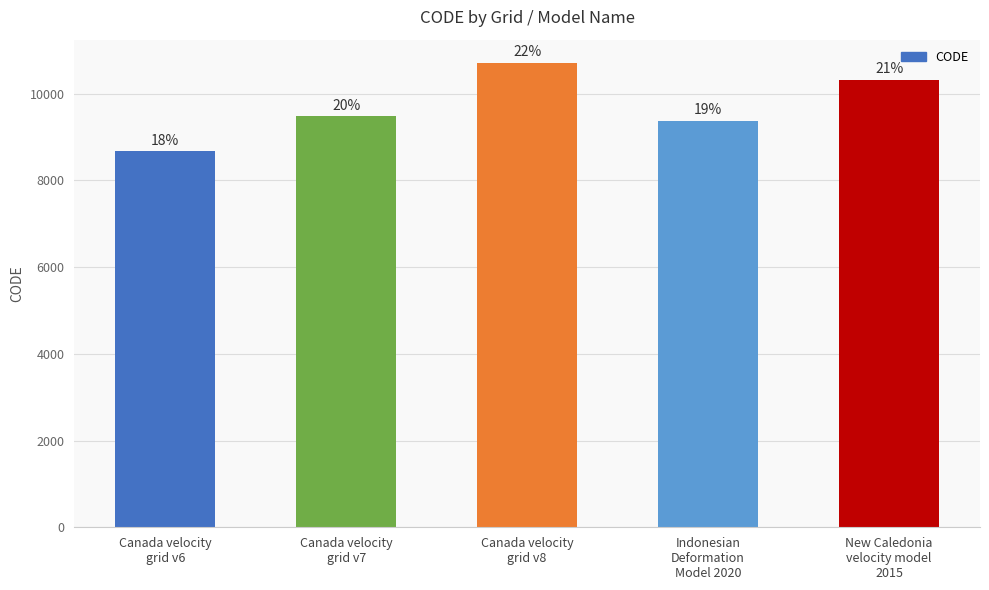

What is the ratio of the value at Indonesian
Deformation
Model 2020 to the value at Canada velocity
grid v8?

0.9